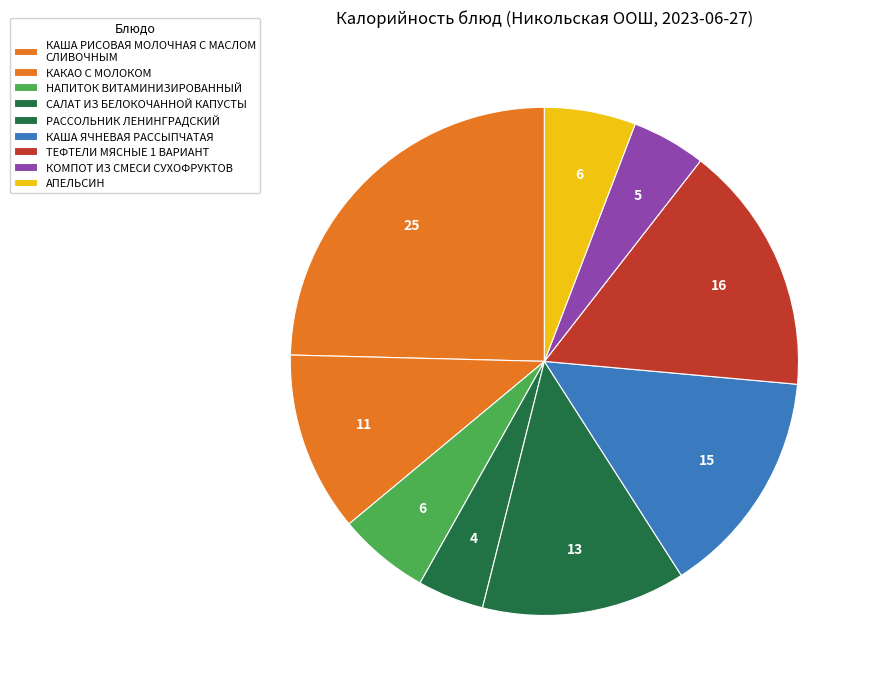

What is the largest slice in the pie chart?

КАША РИСОВАЯ МОЛОЧНАЯ С МАСЛОМ СЛИВОЧНЫМ